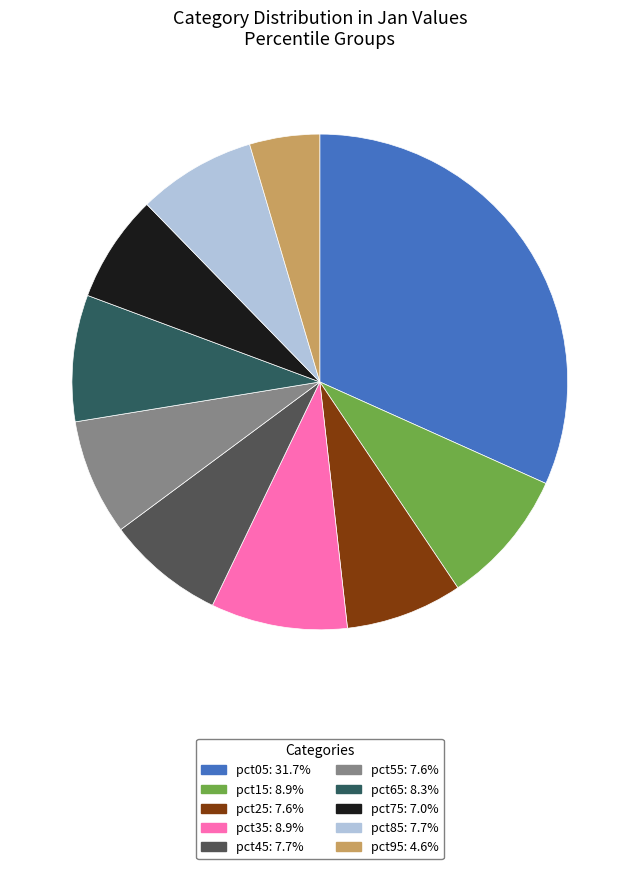

Is it true that pct75 is 1% of the pie?

False